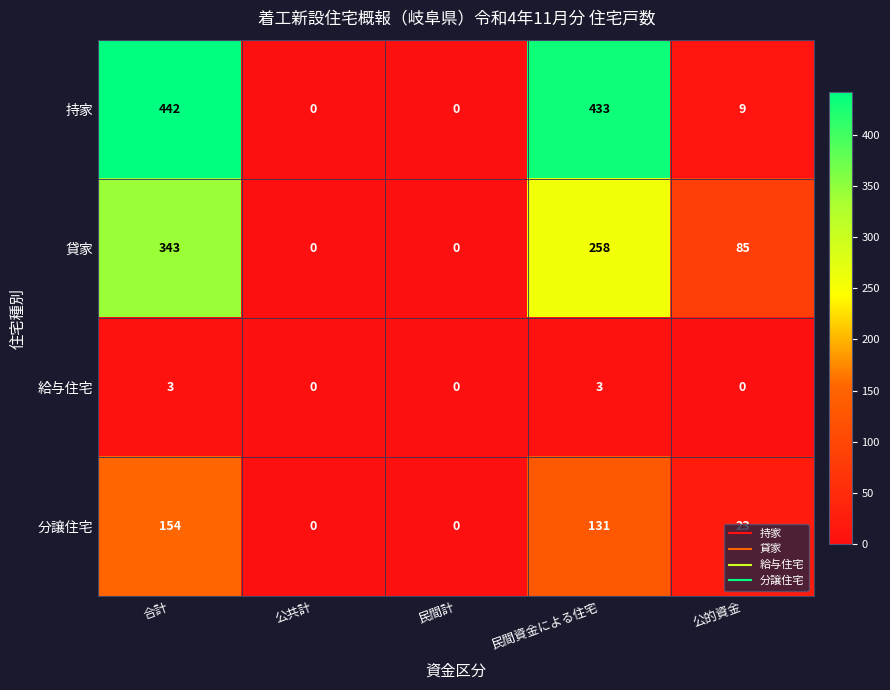

How many 分譲住宅 values are between 0 and 131?

4